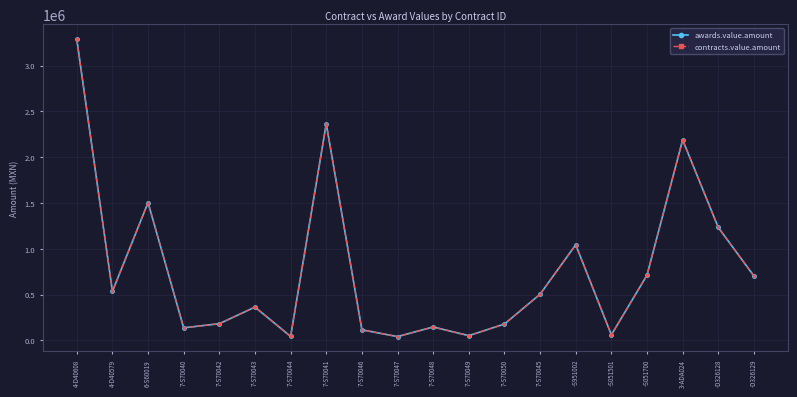

The awards.value.amount series shows 40695.7 at 7-S70047. True or false?

True